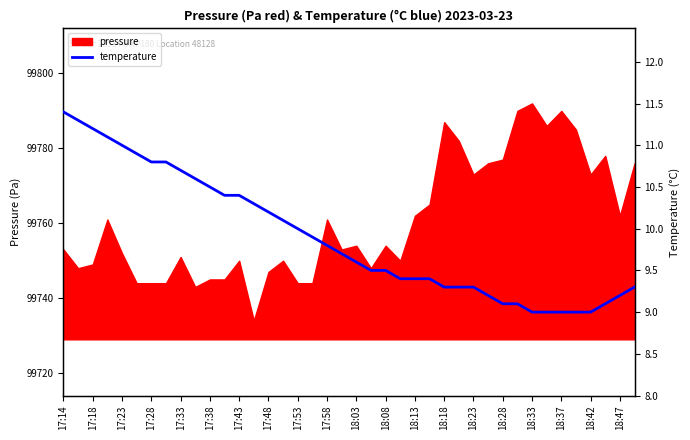

How many lines are shown in the chart?

1